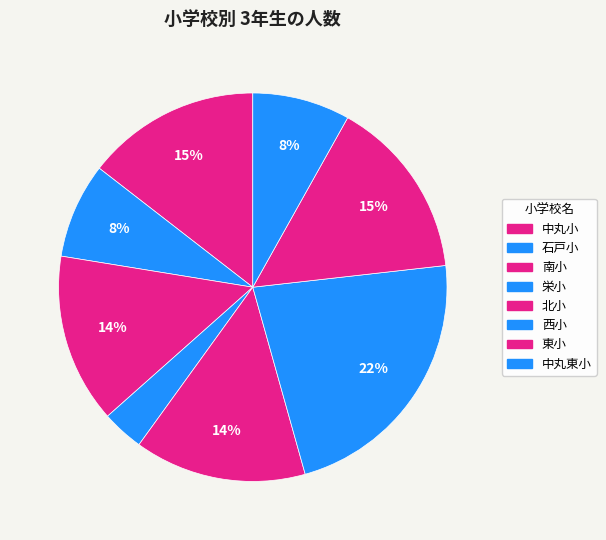

How many segments does this pie chart have?

8